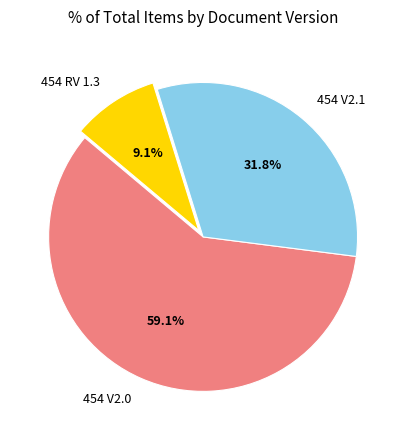

Is 454 RV 1.3 the majority of the pie?

No